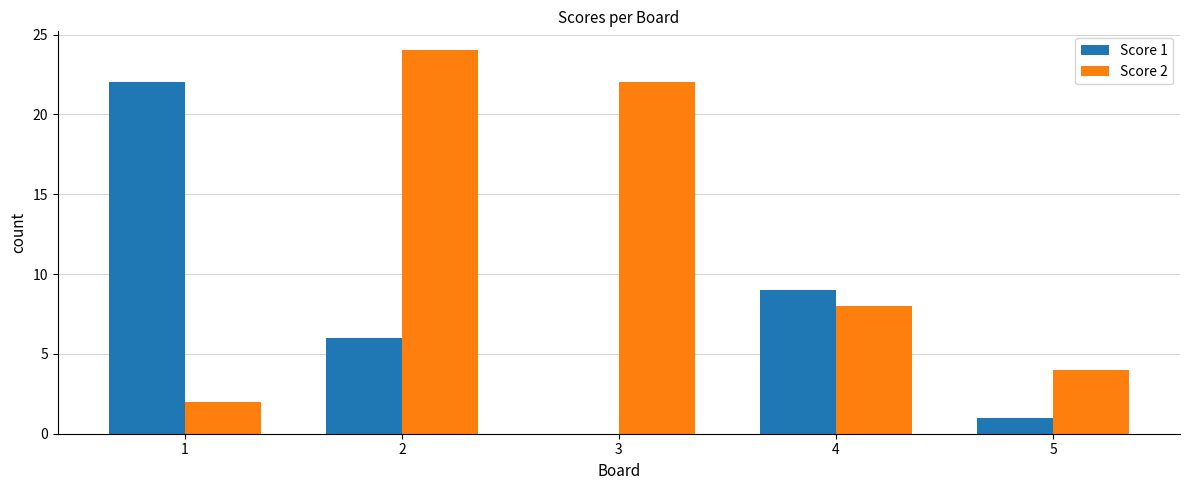

What is the average value of the Score 1 series?

8